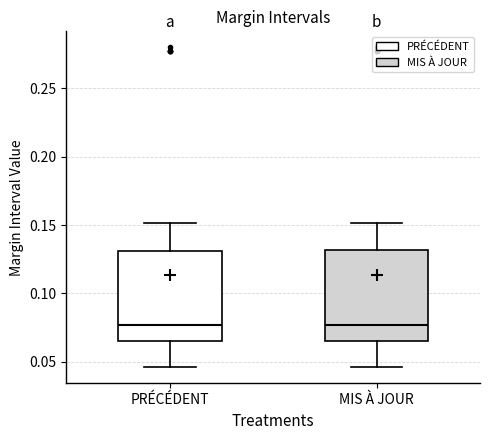

Reading left to right, read every box against the y-axis: the position of its median line, the range the box covers, and the ends of its whiskers. The values are not printed on the chart, so give them approximately, as read against the axis.

PRÉCÉDENT: median 0.075, box 0.065 to 0.130, whiskers 0.045 to 0.150
MIS À JOUR: median 0.075, box 0.065 to 0.130, whiskers 0.045 to 0.150